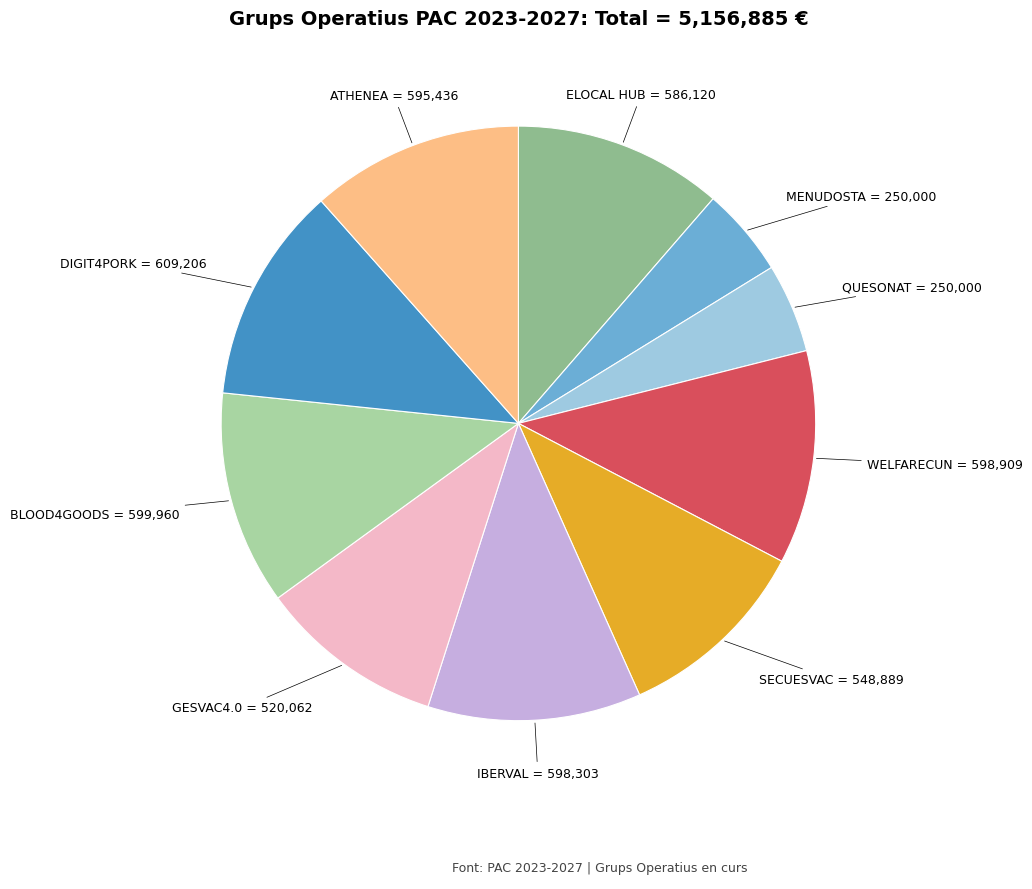

Is there any slice that represents more than half of the pie?

No